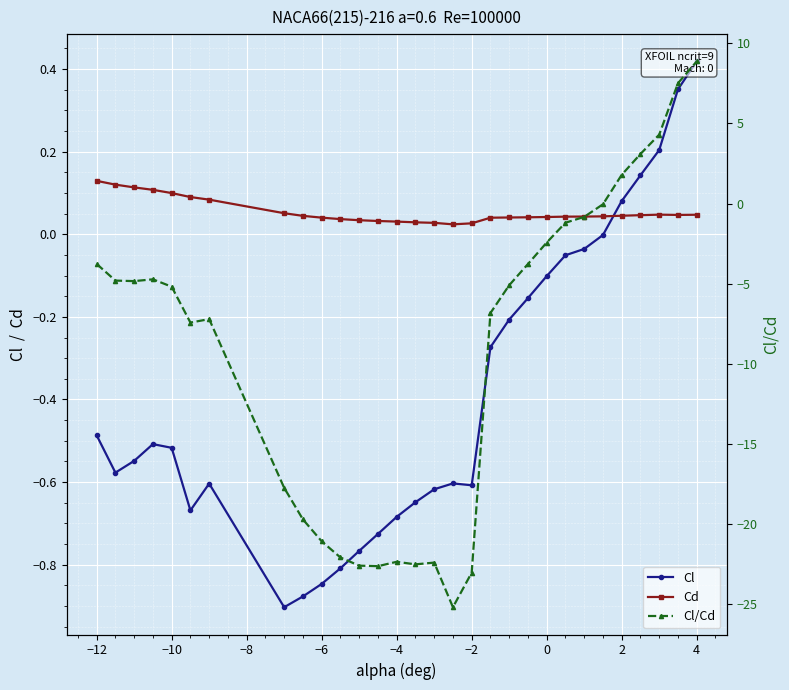

How many lines are shown in the chart?

3